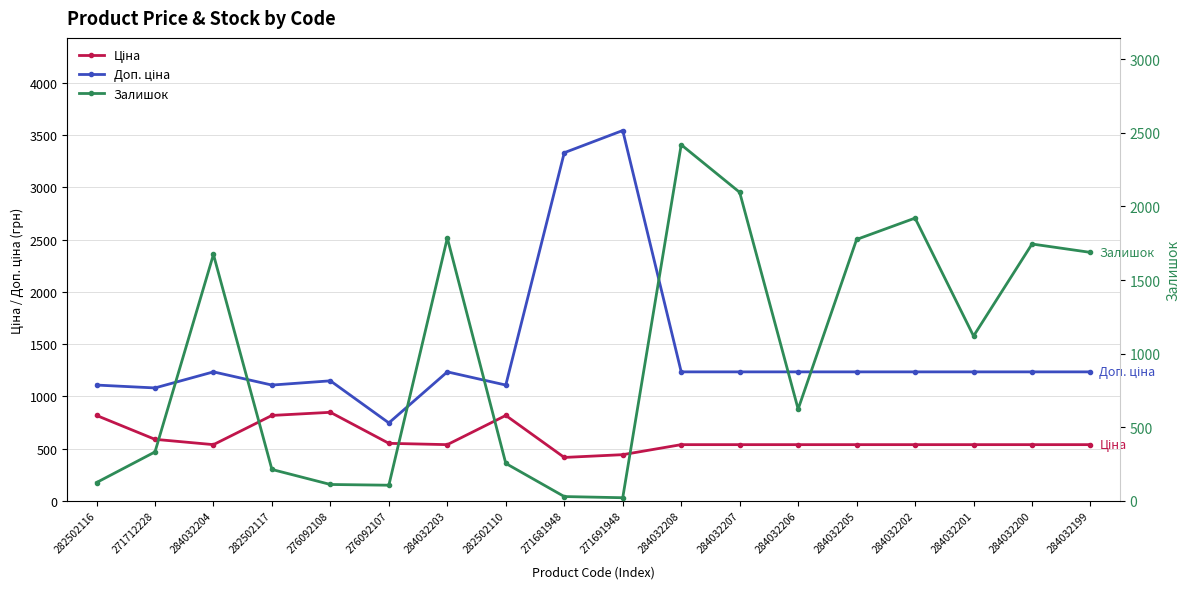

Reading right to left, list all the values displayed in this chart.

Ціна: 539.0	539.0	539.0	539.0	539.0	539.0	539.0	539.0	443.1	416.6	818.5	539.0	551.5	848.4	818.5	539.0	589.9	818.5
Доп. ціна: 1235.4	1235.4	1235.4	1235.4	1235.4	1235.4	1235.4	1235.4	3545.0	3332.5	1109.2	1235.4	747.0	1149.7	1109.2	1235.4	1081.7	1109.2
Залишок: 1688.0	1745.0	1120.0	1921.0	1776.0	624.0	2096.0	2419.0	22.0	30.0	255.0	1786.0	107.0	112.0	214.0	1674.0	333.0	125.0